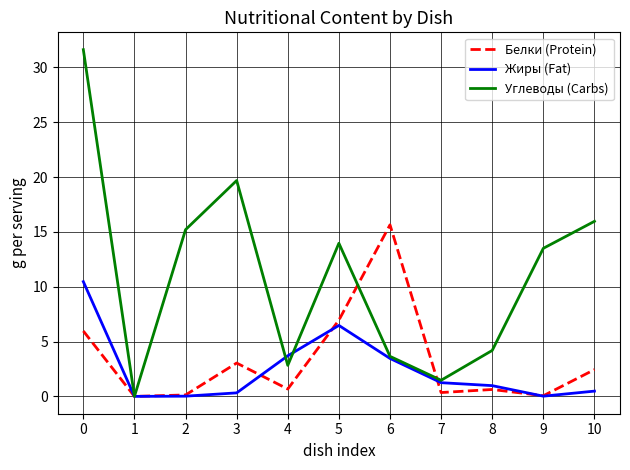

What is the sum of all Белки (Protein) values?

35.9